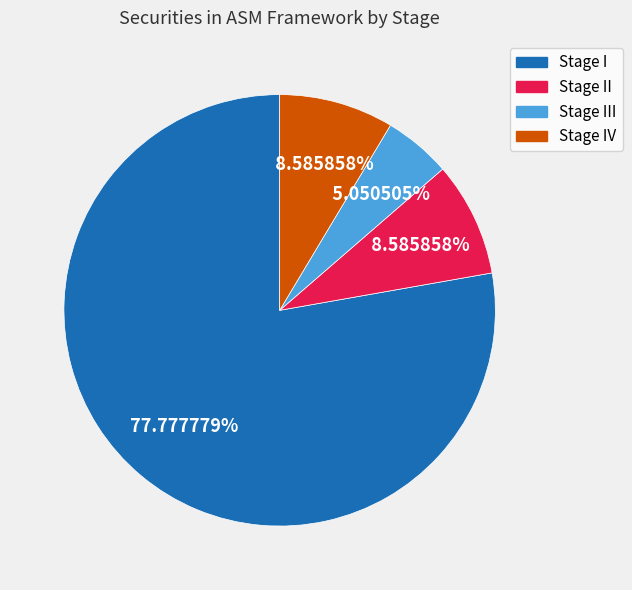

Is there a majority slice in this chart?

Yes